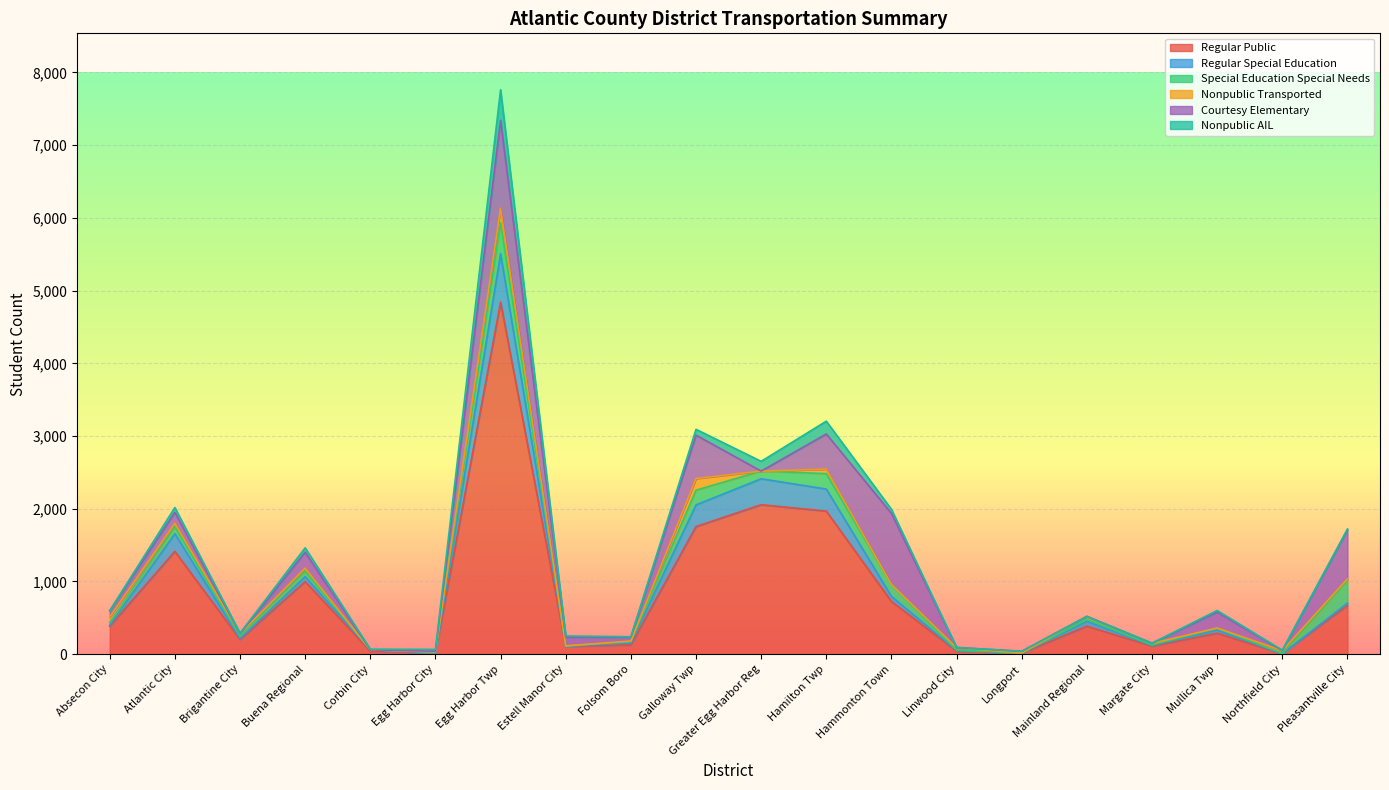

True or false: Courtesy Elementary has more than 2 interior local peaks.

True